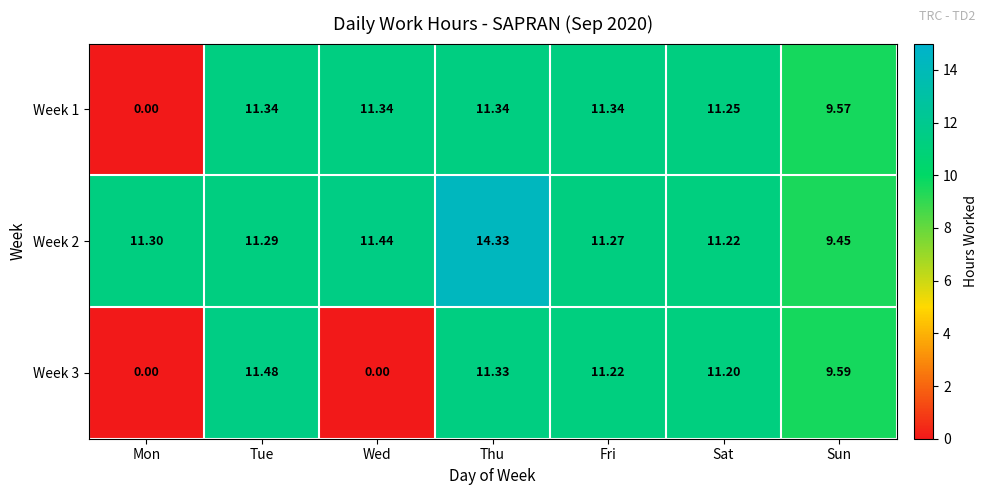

What is the spread (max minus min) of values at Tue?

0.2